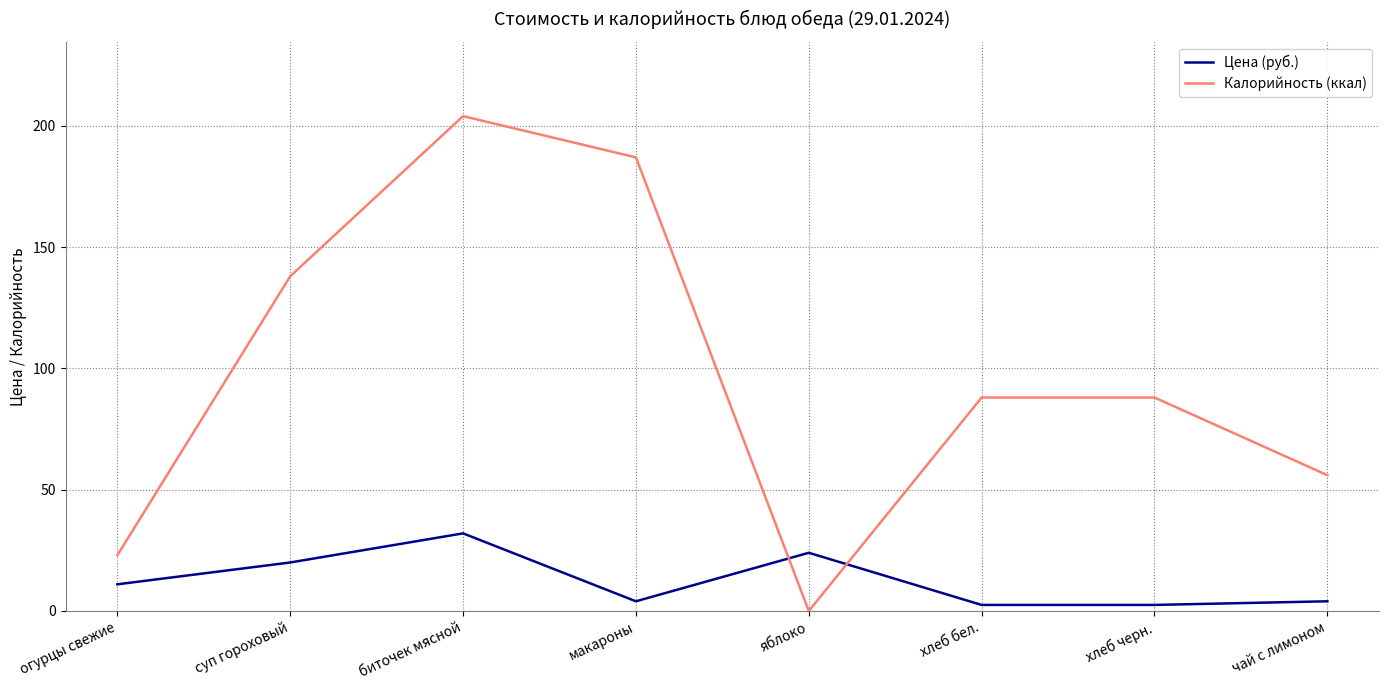

Which series ends up on top after the final intersection of Цена (руб.) and Калорийность (ккал)?

Калорийность (ккал)